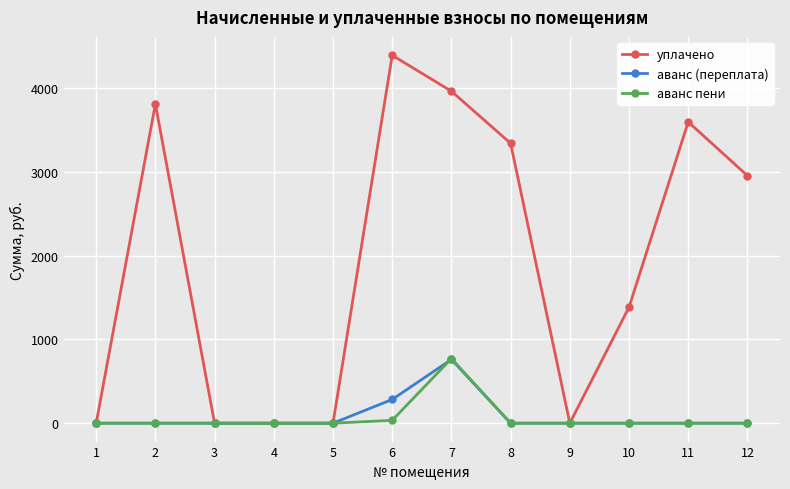

What is the spread (max minus min) of values at 11?

3596.4